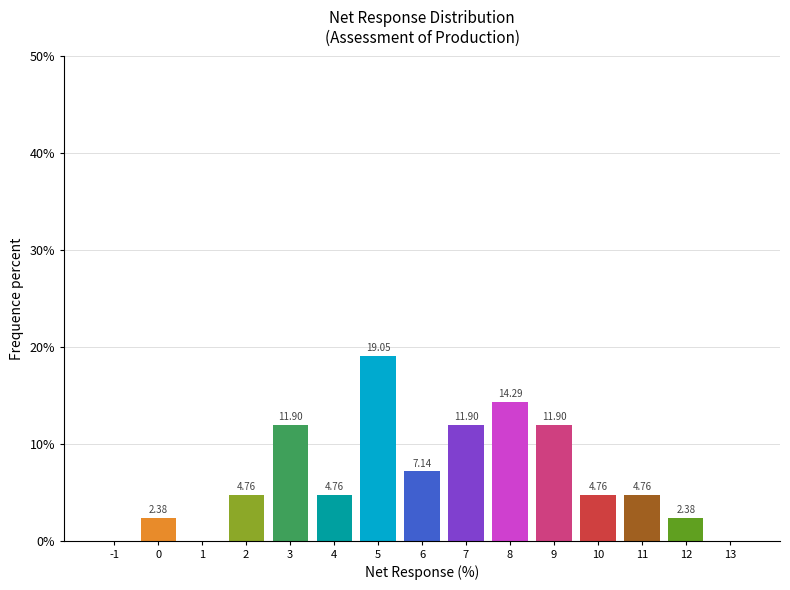

Which range on the x-axis has the tallest bar?

4.5 to 5.5